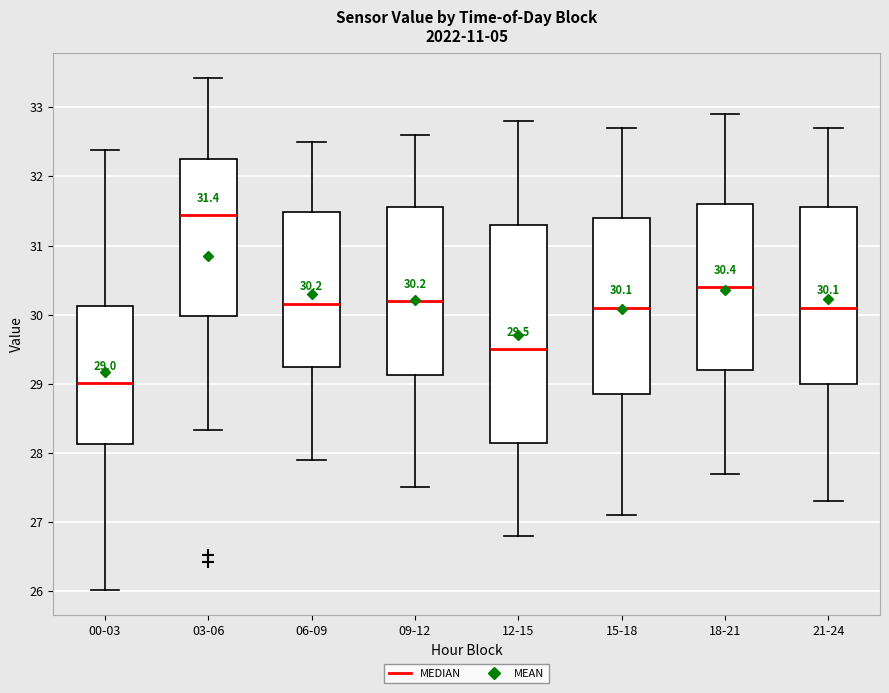

Which box is the tallest, from its lower edge to its upper edge?

12-15